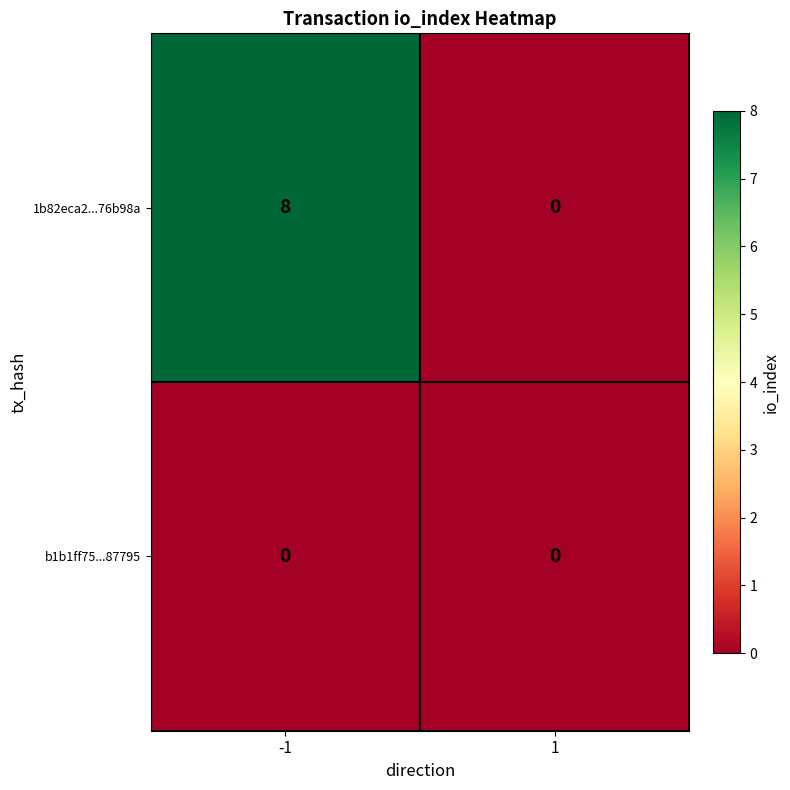

At -1, list the series in order from smallest to largest.

b1b1ff75...87795, 1b82eca2...76b98a